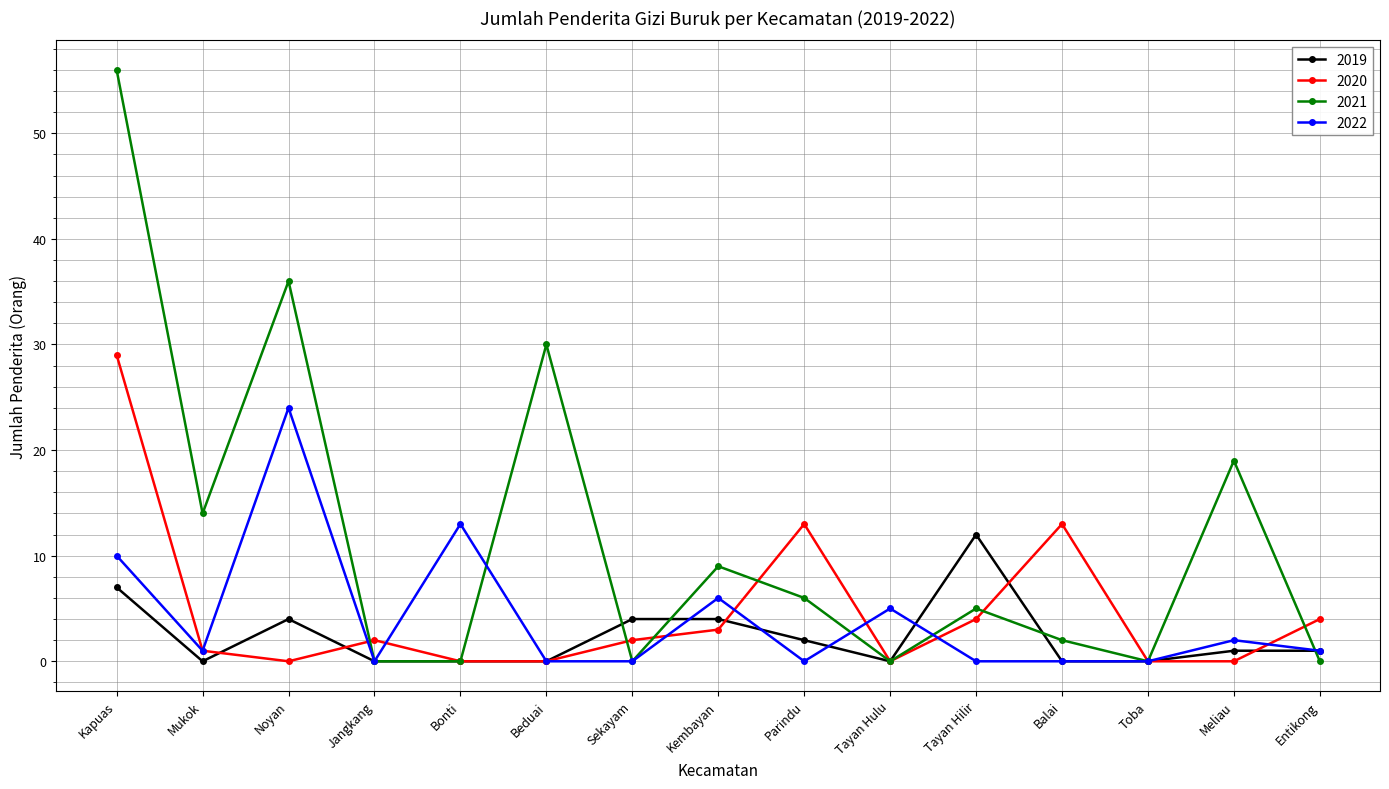

At Parindu, list the series in order from largest to smallest.

2020, 2021, 2019, 2022